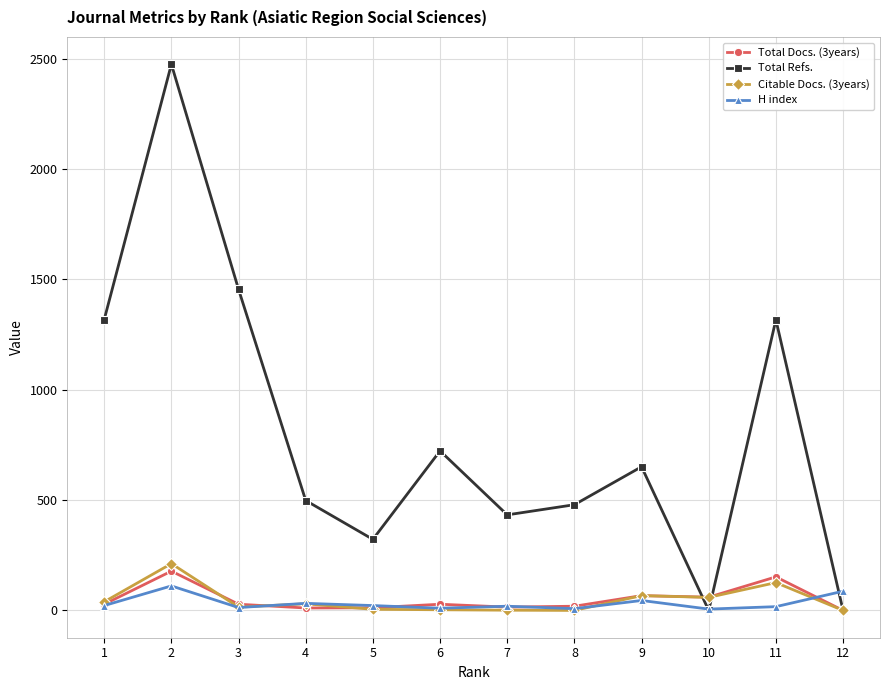

Between 3 and 8, which series saw the biggest shift?

Total Refs.